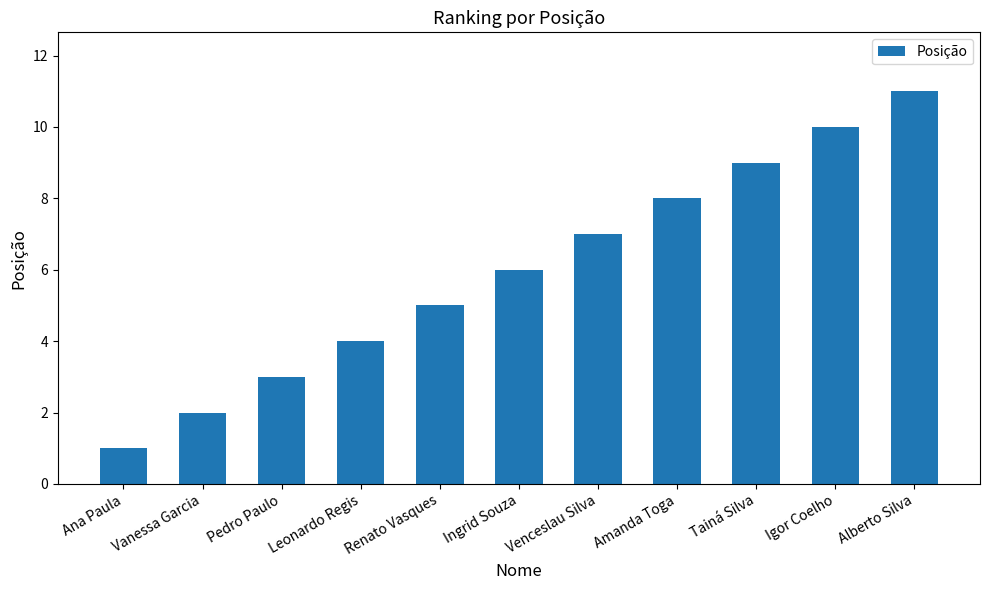

True or false: the data shows 13 at Igor Coelho.

False